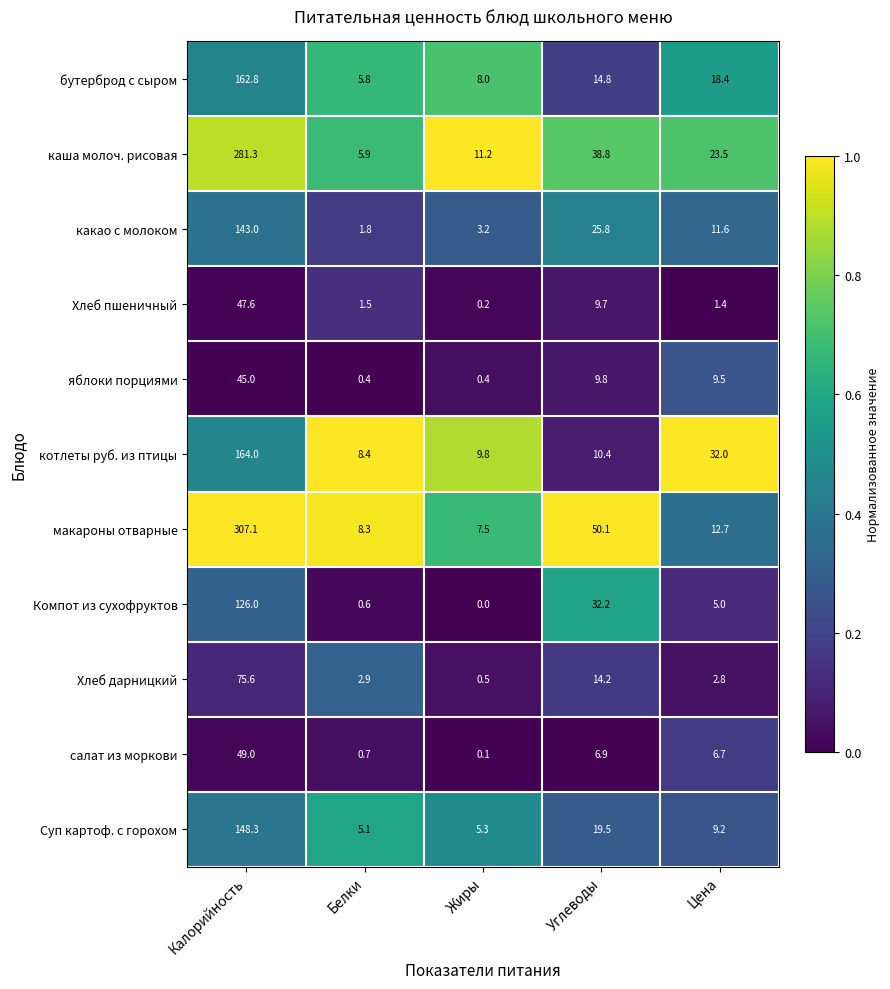

Rank the series at Углеводы from lowest to highest value.

салат из моркови, Хлеб пшеничный, яблоки порциями, котлеты руб. из птицы, Хлеб дарницкий, бутерброд с сыром, Суп картоф. с горохом, какао с молоком, Компот из сухофруктов, каша молоч. рисовая, макароны отварные